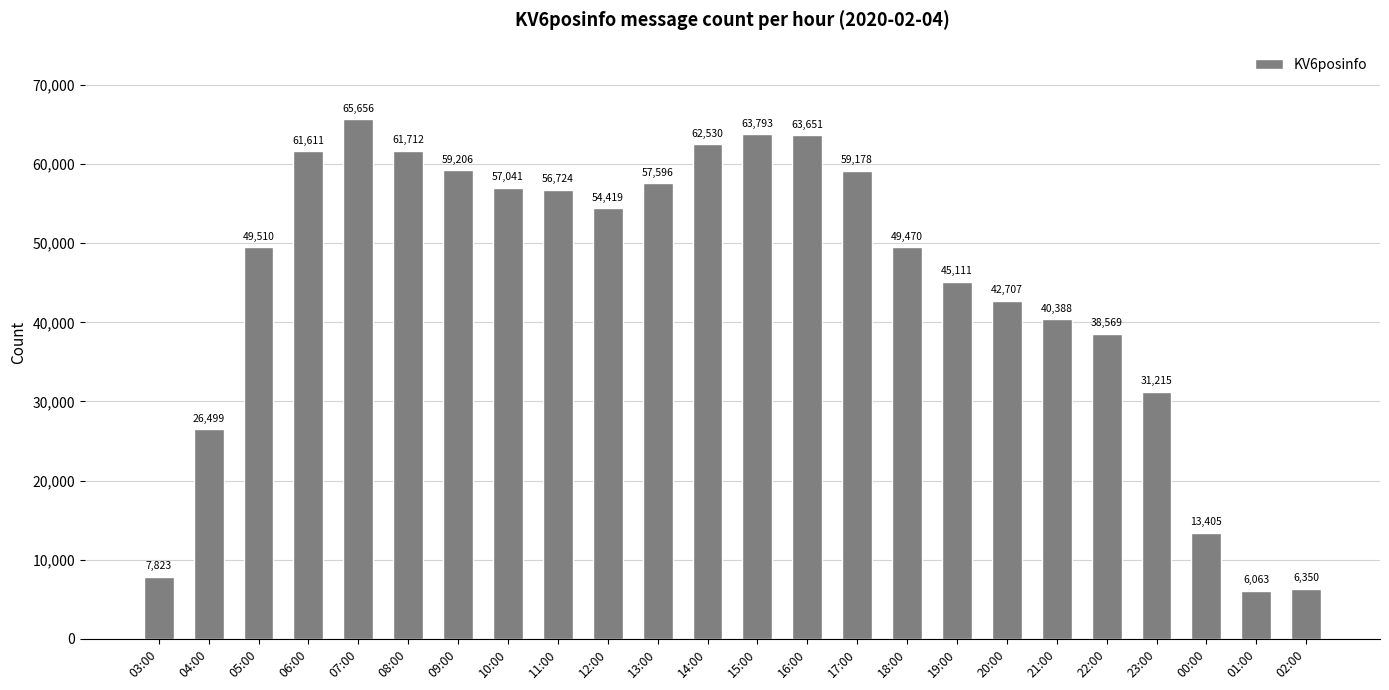

Which label corresponds to the smallest value in the chart?

01:00